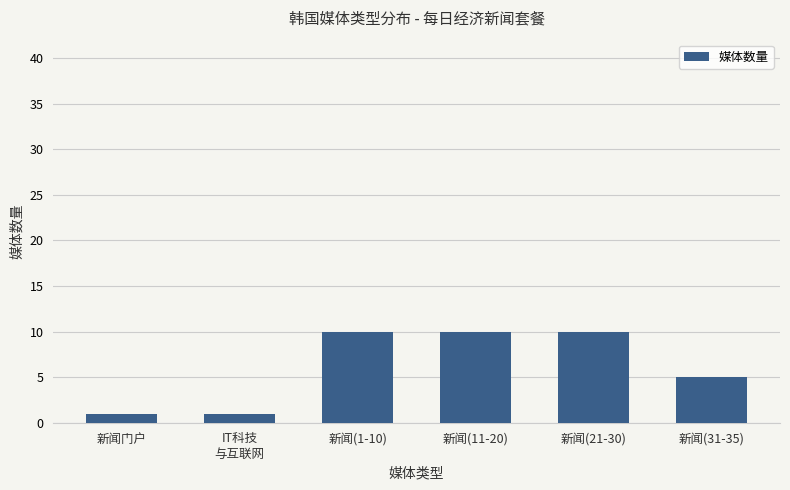

Count the number of data series in this chart.

1